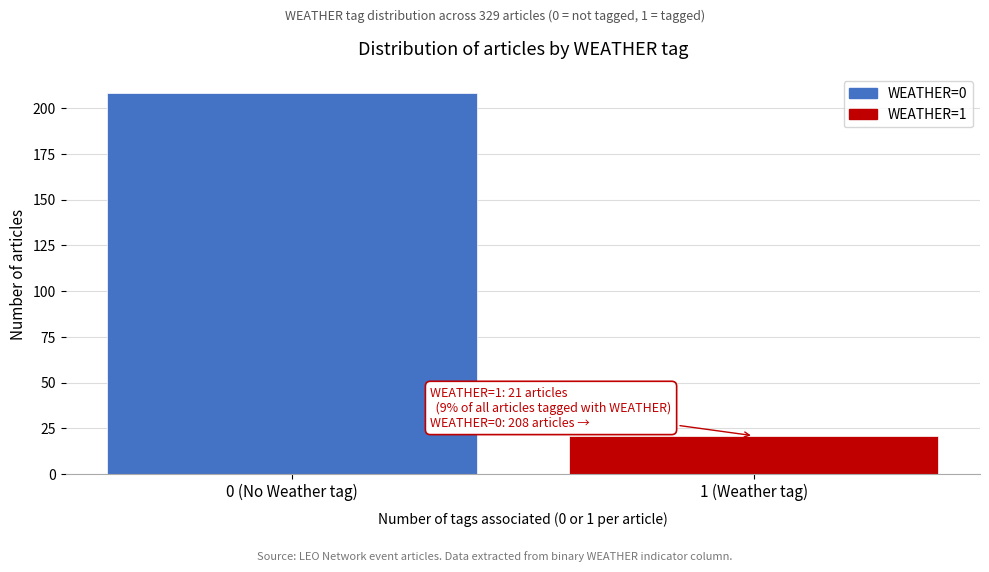

Reading left to right, extract all data points from this chart.

0 (No Weather tag)=208	1 (Weather tag)=21